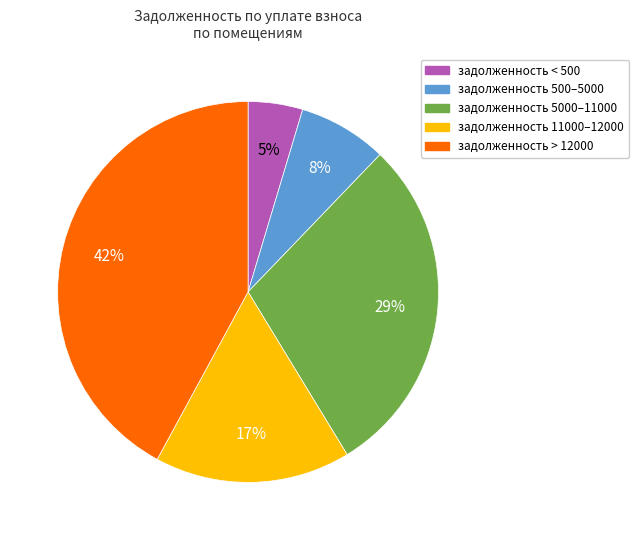

To the nearest percent, what is the average slice percentage?

20%